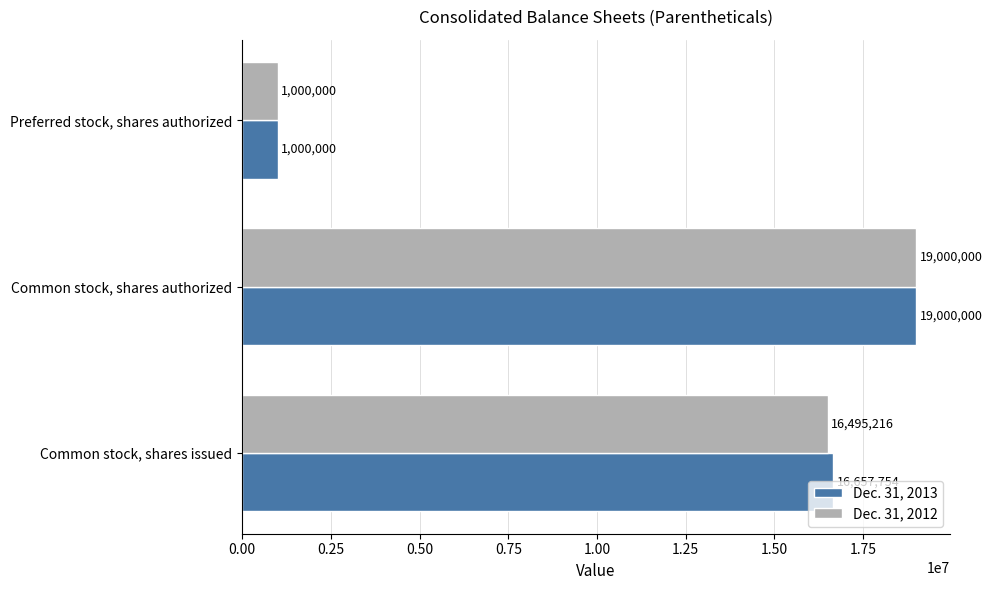

What is the difference between the maximum and minimum values in the Dec. 31, 2012 series?

18000000